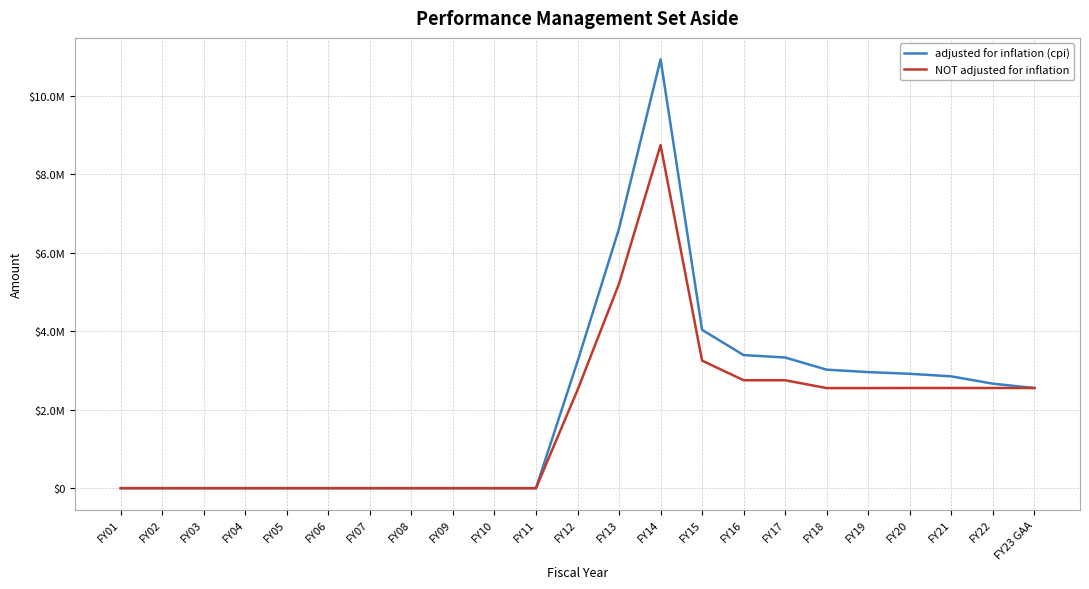

What are all the series names shown in the legend?

adjusted for inflation (cpi), NOT adjusted for inflation